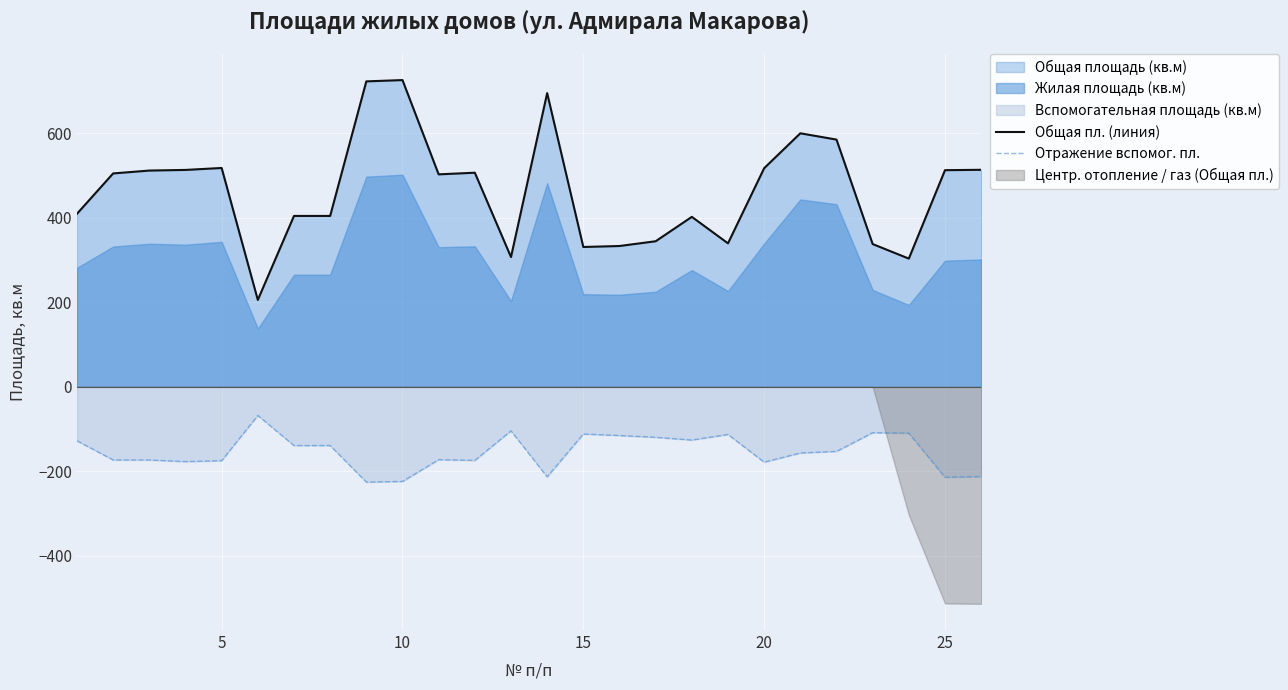

Reading left to right, list all the values displayed in this chart.

Общая пл. (линия): 409.6	505.1	511.9	513.4	518.0	205.7	404.5	404.5	723.0	726.1	502.9	506.8	307.2	695.2	331.0	333.3	344.6	402.3	339.6	517.5	600.1	585.2	337.9	303.5	512.8	513.7
Отражение вспомог. пл.: -127.8	-173.1	-173.2	-177.0	-174.8	-67.8	-139.0	-139.0	-225.5	-224.0	-172.4	-174.2	-104.2	-213.0	-111.7	-115.3	-119.5	-126.0	-112.8	-178.4	-156.6	-152.9	-108.6	-109.7	-214.1	-212.3